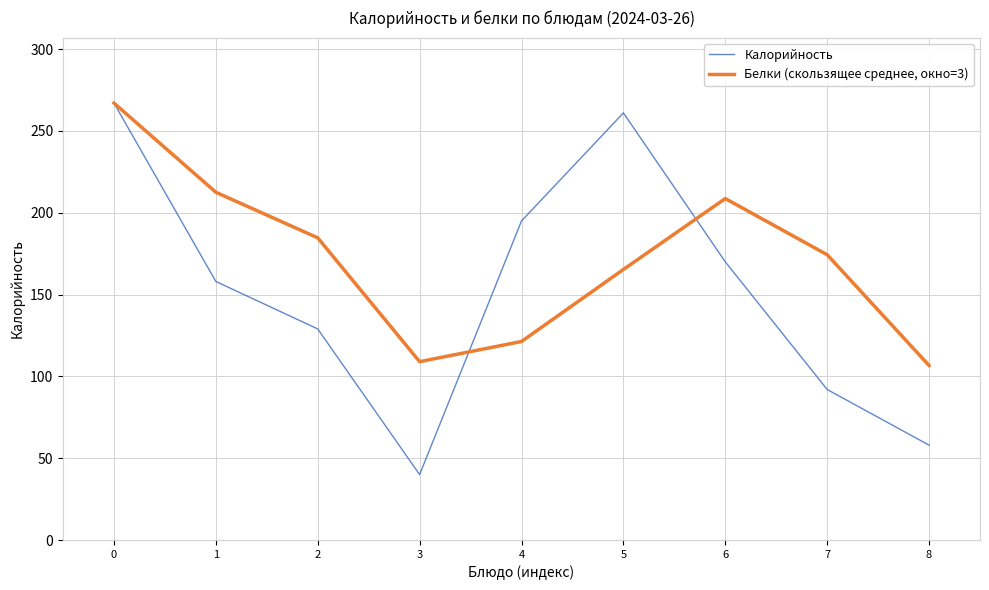

Reading right to left, extract all data points from this chart.

Калорийность: 58.0	92.0	170.0	261.0	195.0	40.0	129.0	158.0	267.0
Белки (скользящее среднее, окно=3): 106.7	174.3	208.7	165.3	121.3	109.0	184.7	212.5	267.0